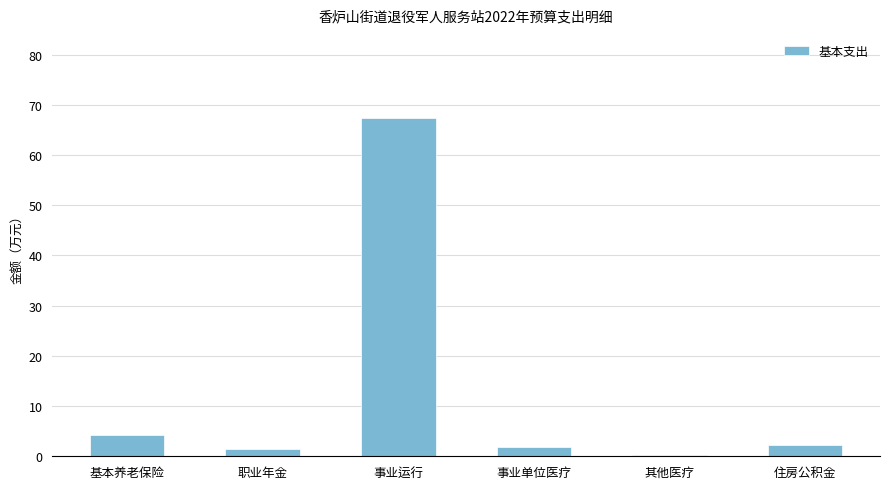

How many bars are there in total?

6